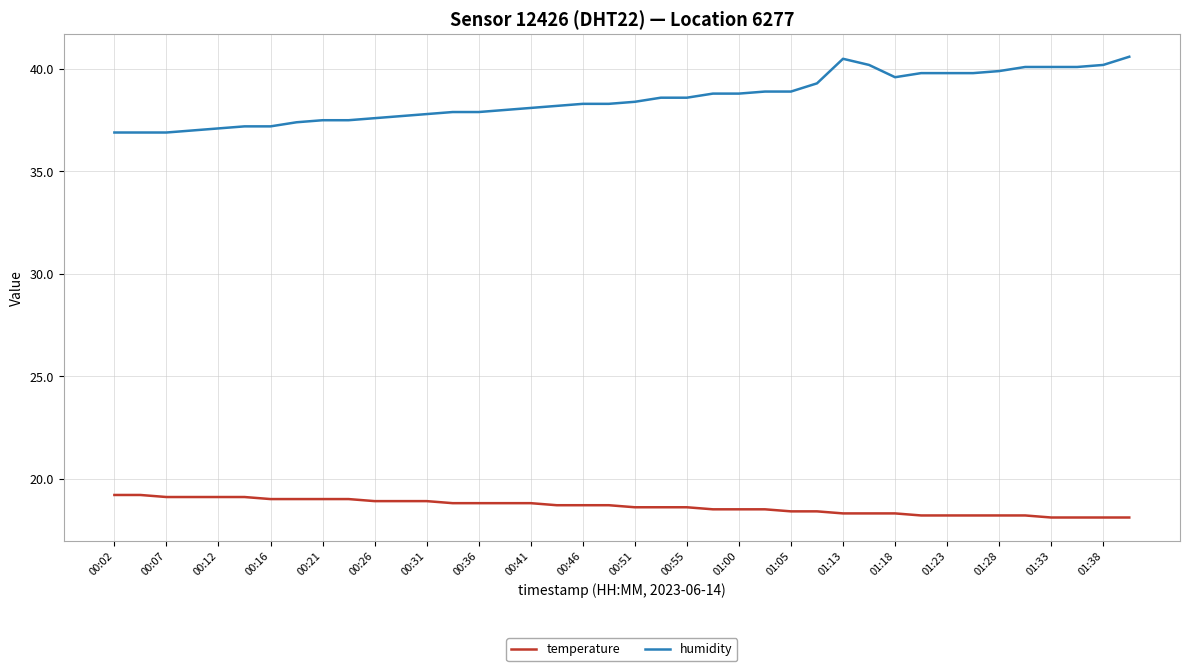

True or false: temperature and humidity cross at least once.

False